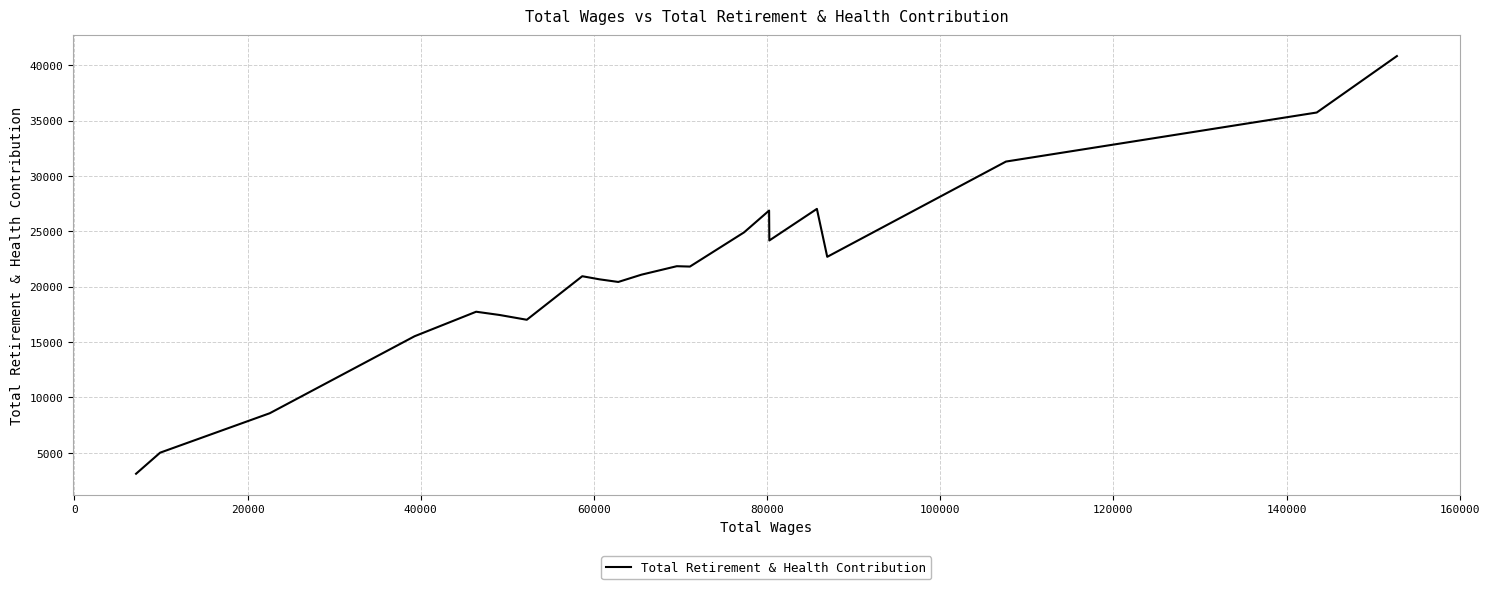

What is the smallest value displayed?

3111